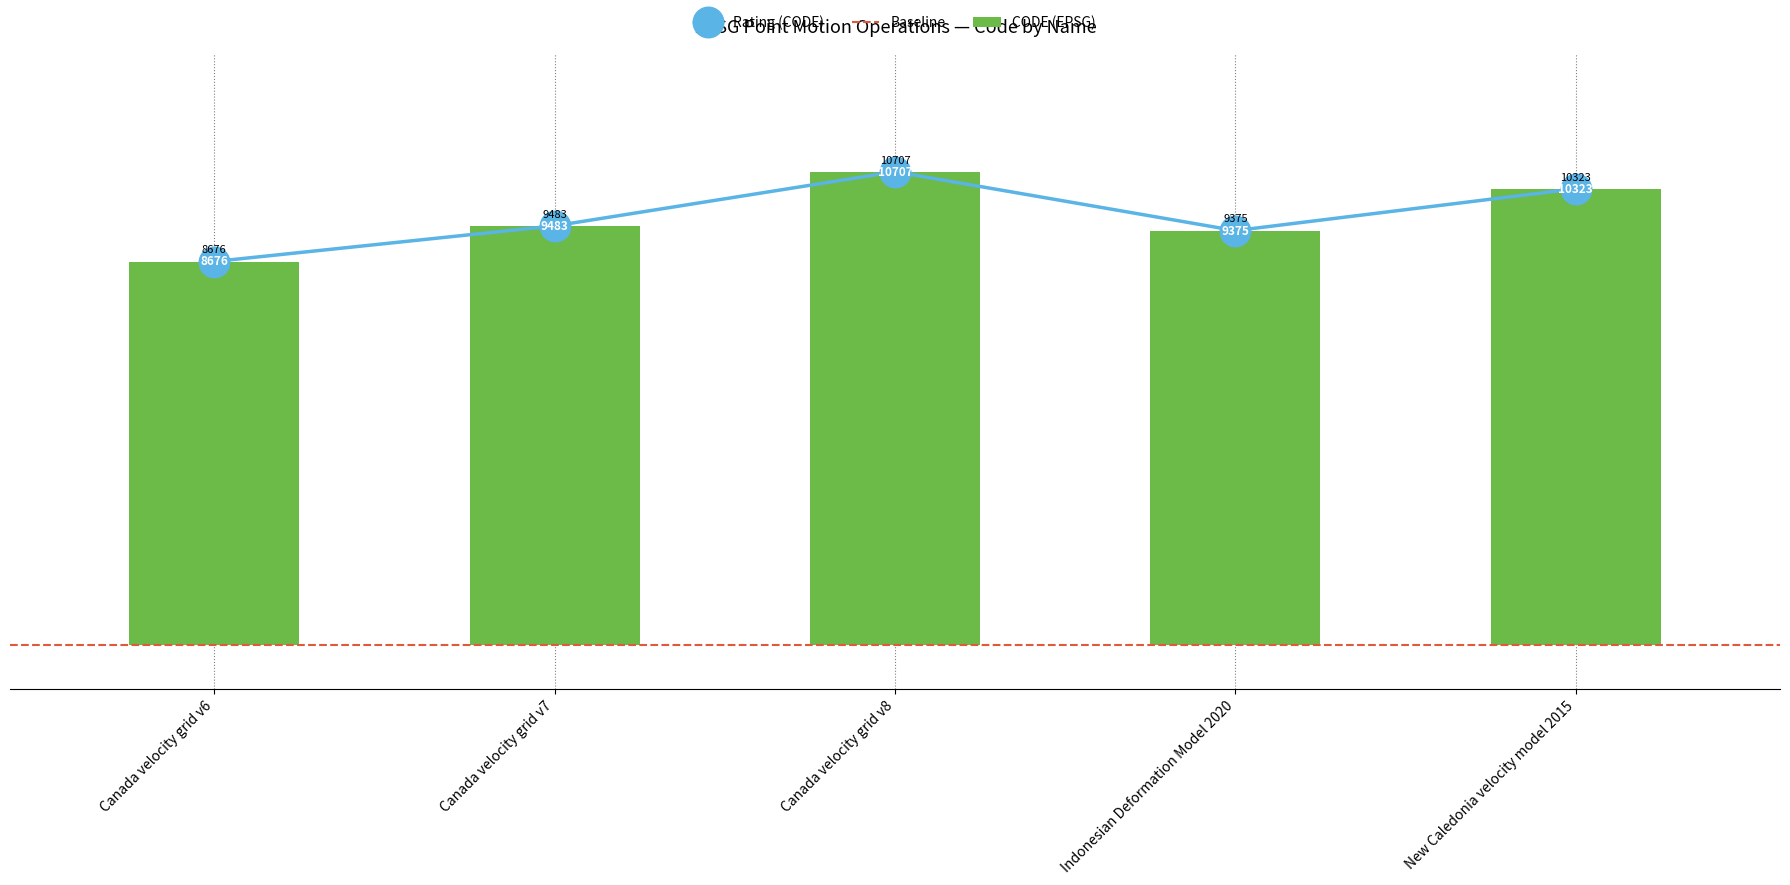

True or false: the data shows 10323 at New Caledonia velocity model 2015.

True